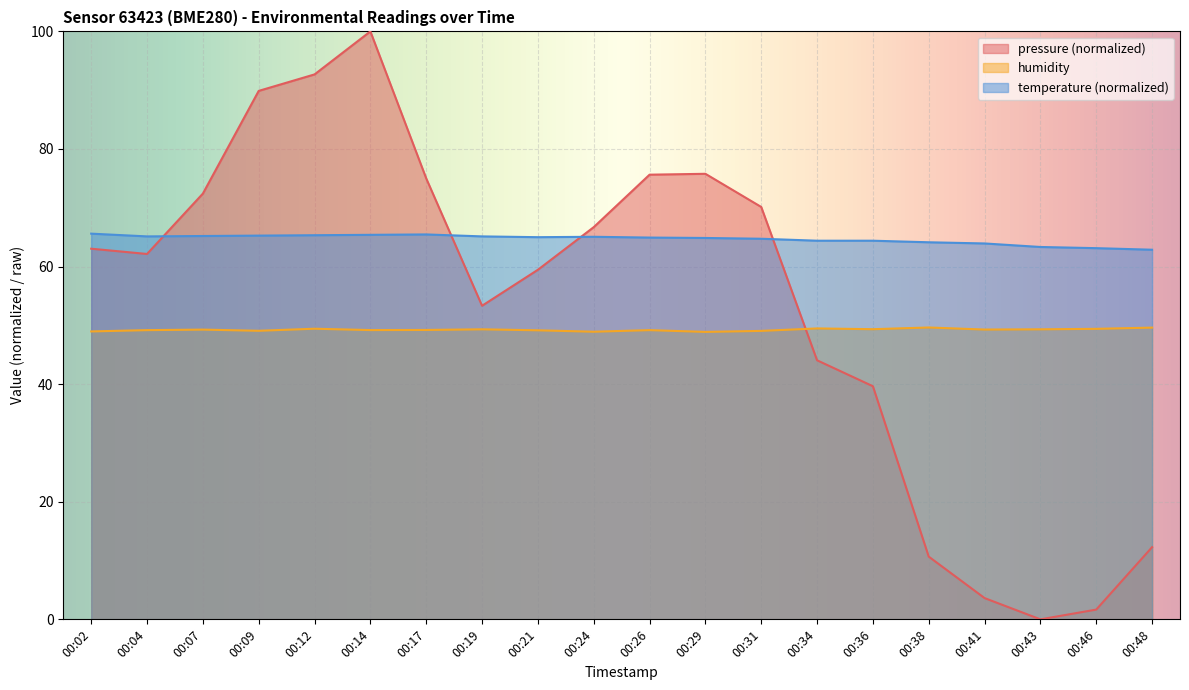

Read the pressure value at 00:09.

89.9